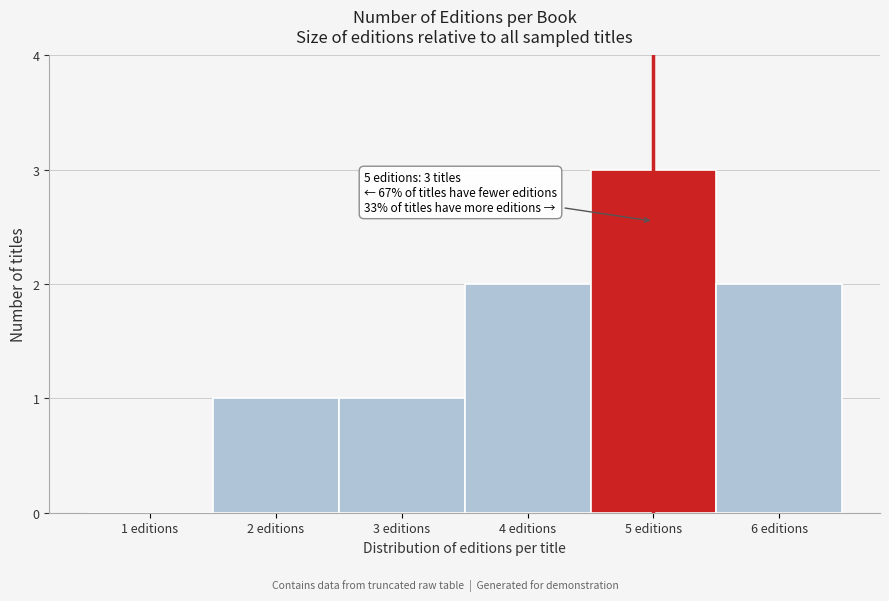

Reading left to right, transcribe all the data shown in this chart.

1 editions=0	2 editions=1	3 editions=1	4 editions=2	5 editions=3	6 editions=2